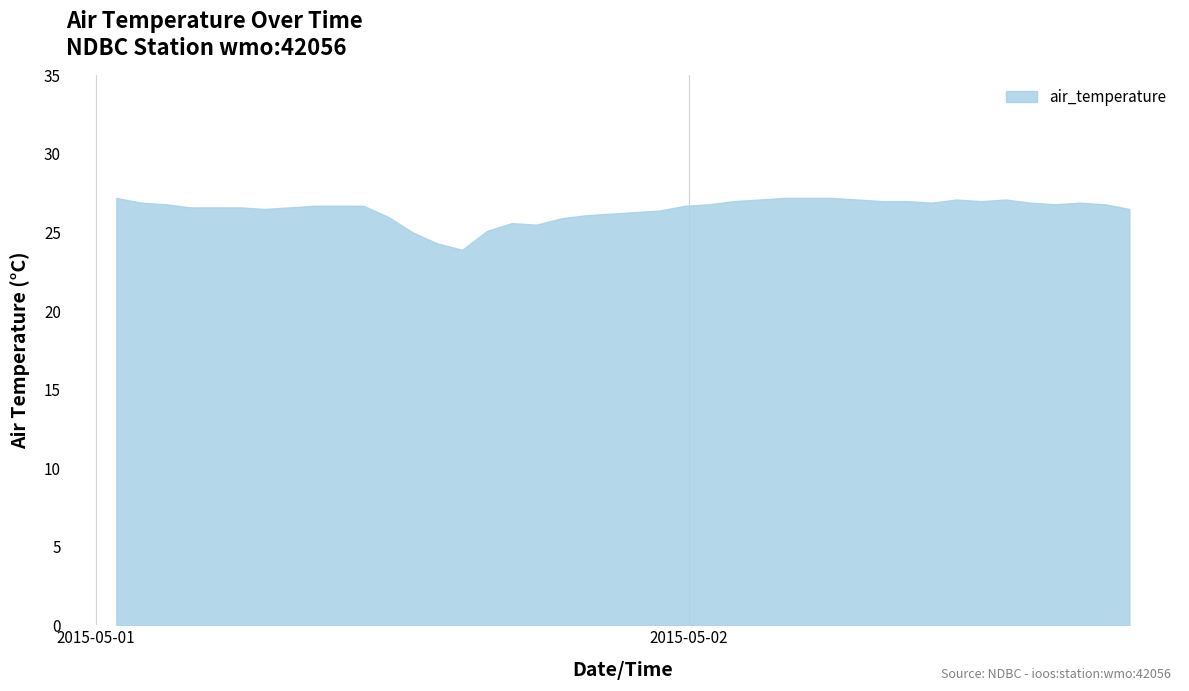

How many points are lower than both their immediate neighbors (excluding endpoints)?

6